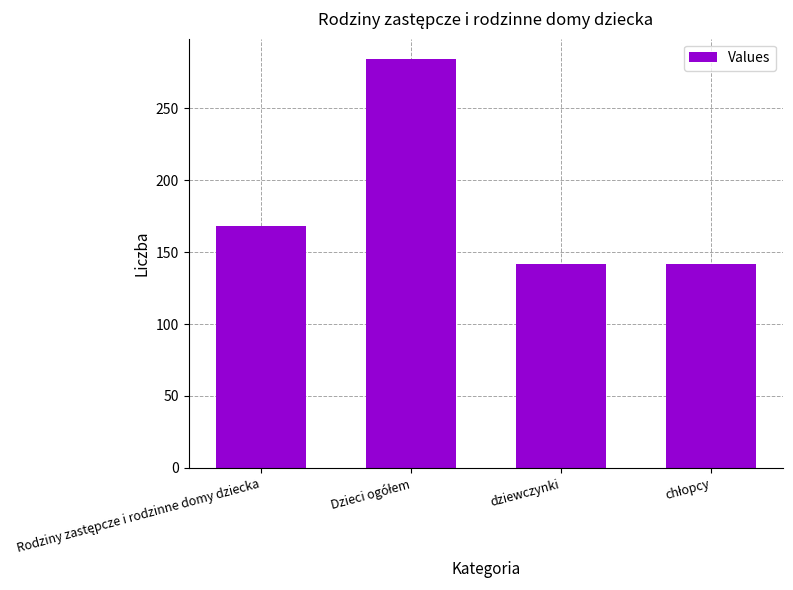

What is the average value?

184